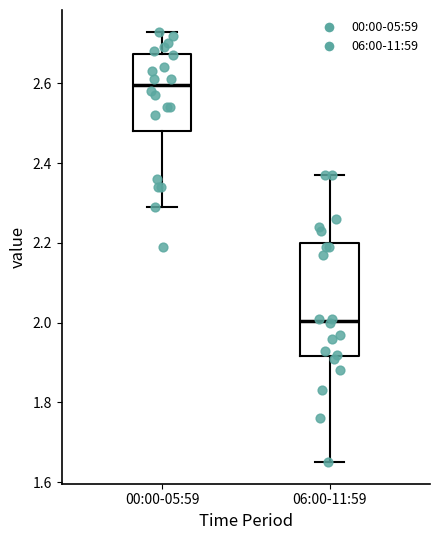

Which box's median line is the highest?

00:00-05:59